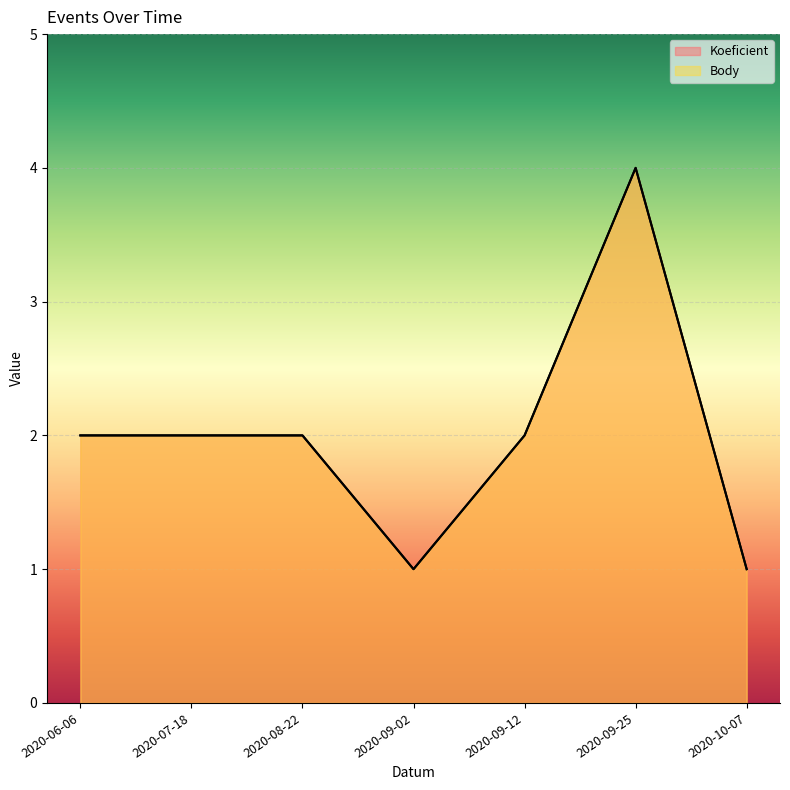

Reading left to right, extract all data points from this chart.

Koeficient: 2	2	2	1	2	4	1
Body: 2	2	2	1	2	4	1